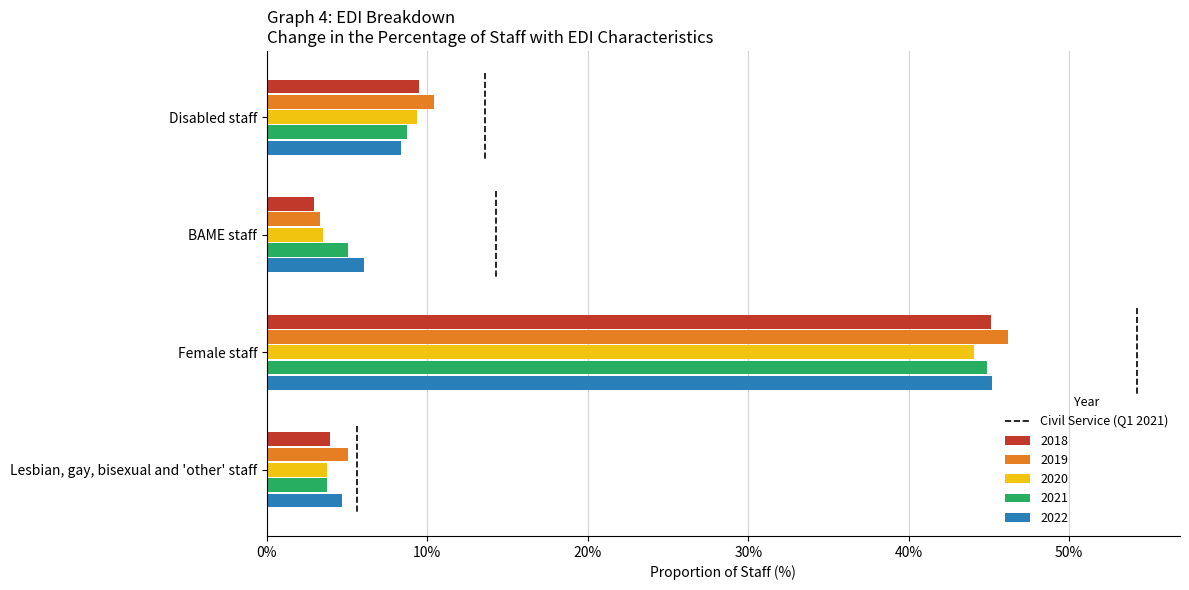

Count the number of categories in the chart.

4